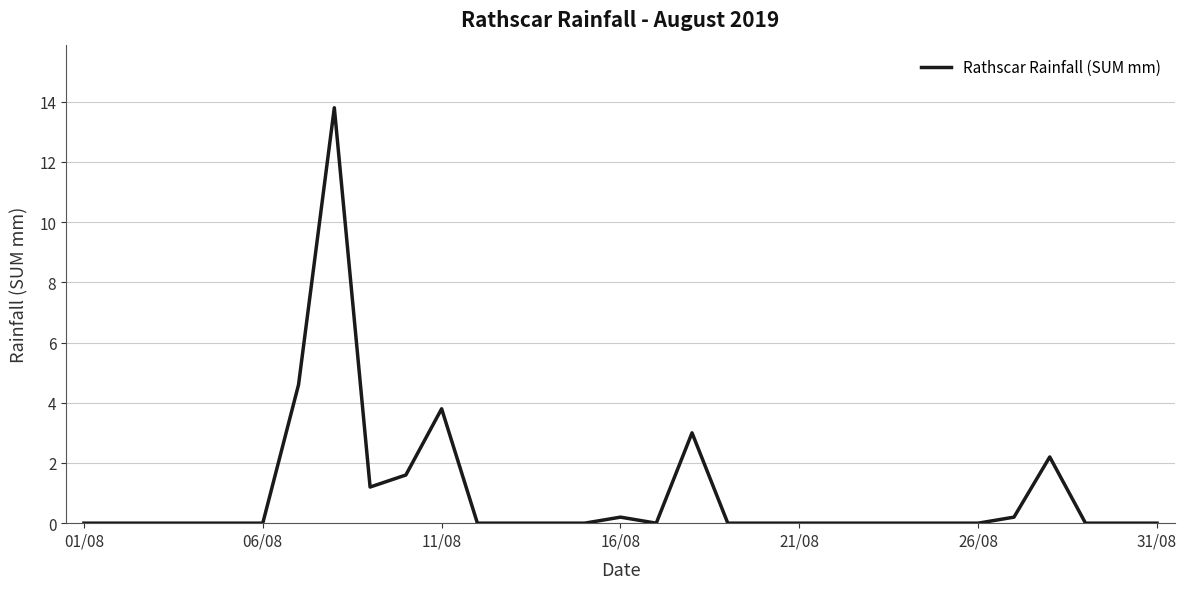

What is the greatest value displayed?

13.8